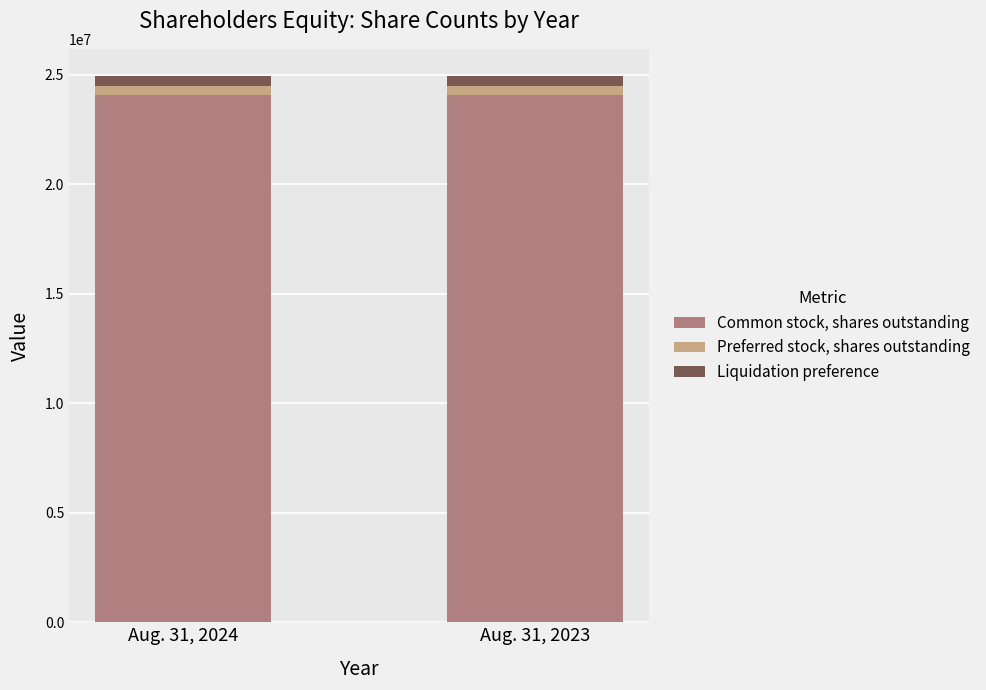

What is the maximum value for Common stock, shares outstanding?

24078720